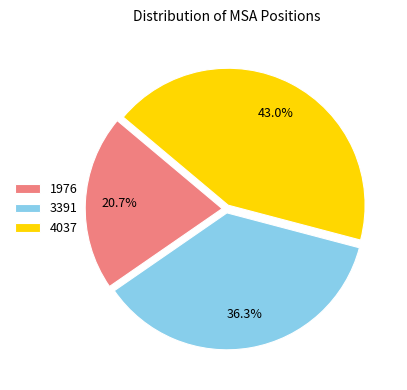

The 4037 slice represents 55% of the pie. True or false?

False